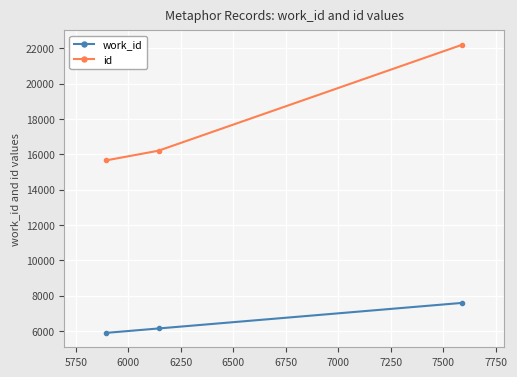

What is the highest value of the id series?

22193